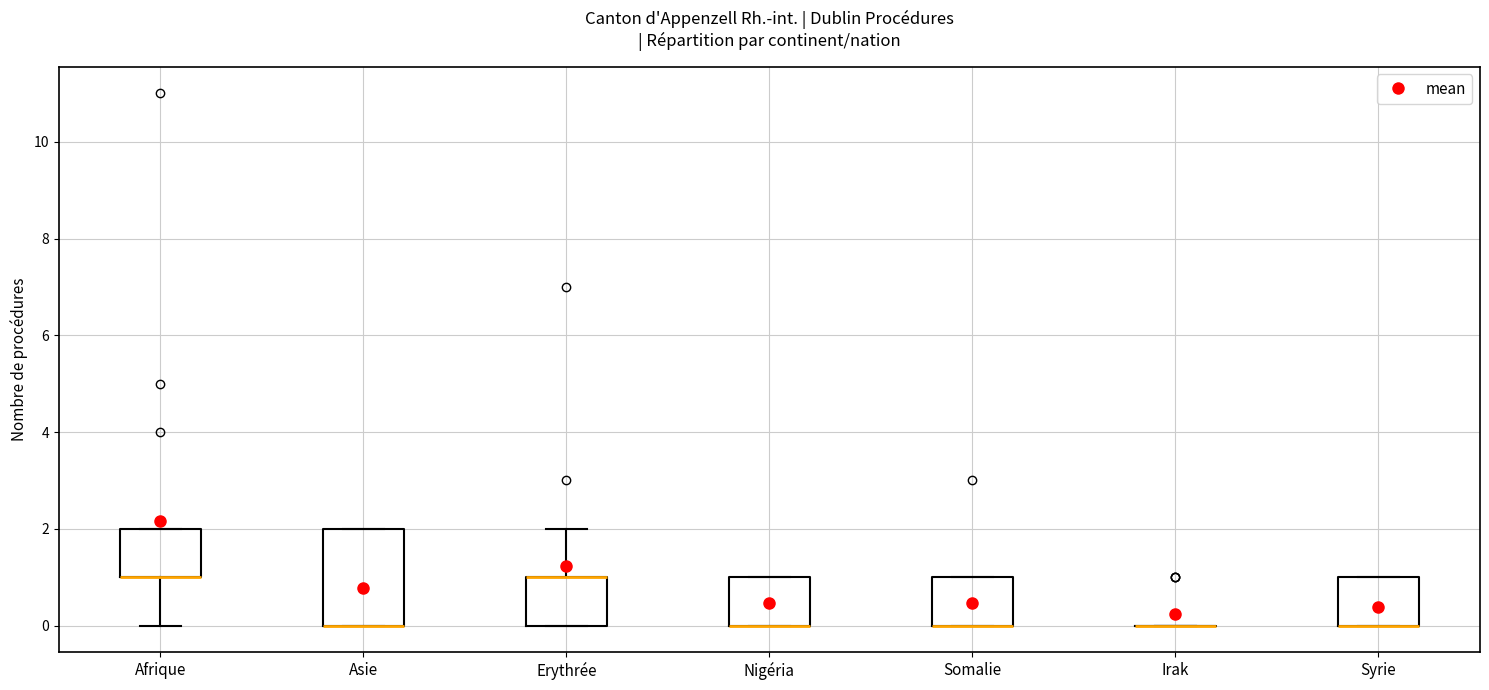

Reading left to right, transcribe this box plot: for each box, give where its median line is, the range the box spans, and where its two whiskers end, as read against the y-axis. The values are not printed on the chart, so give them approximately, as read against the axis.

Afrique: median 1 (drawn on the box's lower edge), box 1 to 2, whiskers 0 to 2
Asie: median 0 (drawn on the box's lower edge), box 0 to 2, whiskers 0 to 2
Erythrée: median 1 (drawn on the box's upper edge), box 0 to 1, whiskers 0 to 2
Nigéria: median 0 (drawn on the box's lower edge), box 0 to 1, whiskers 0 to 1
Somalie: median 0 (drawn on the box's lower edge), box 0 to 1, whiskers 0 to 1
Irak: box collapsed to a line at 0, whiskers 0 to 0
Syrie: median 0 (drawn on the box's lower edge), box 0 to 1, whiskers 0 to 1